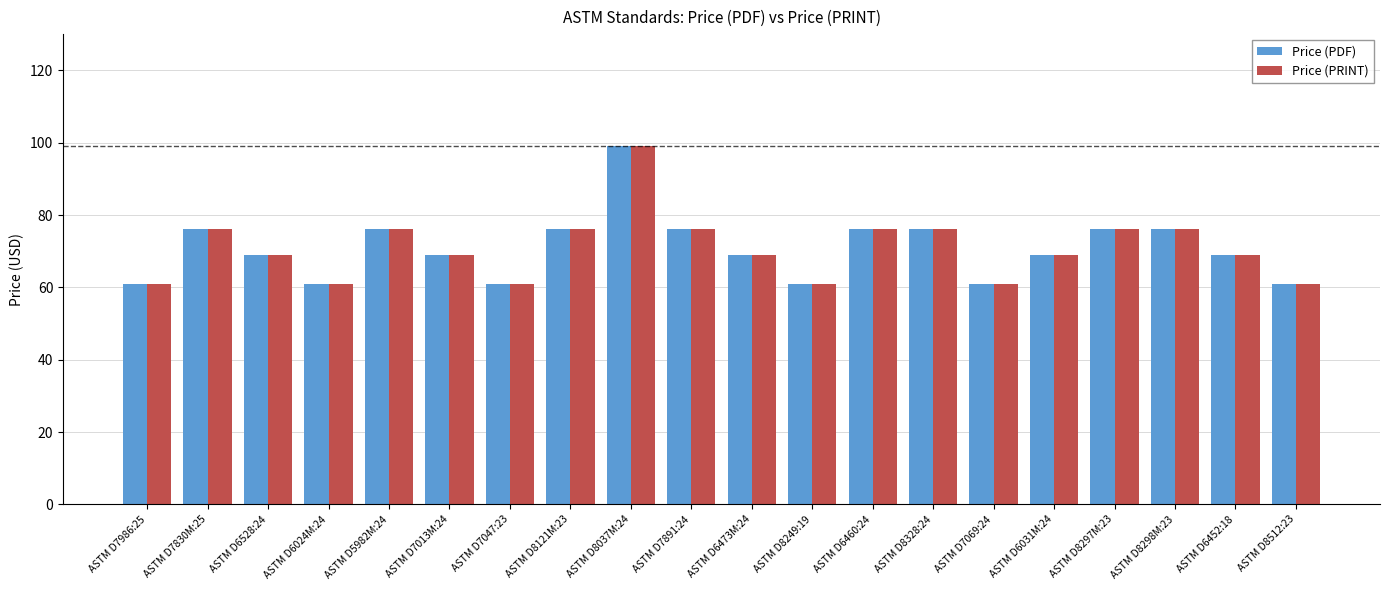

What is the label of the 18th bar from the right?

ASTM D6528:24